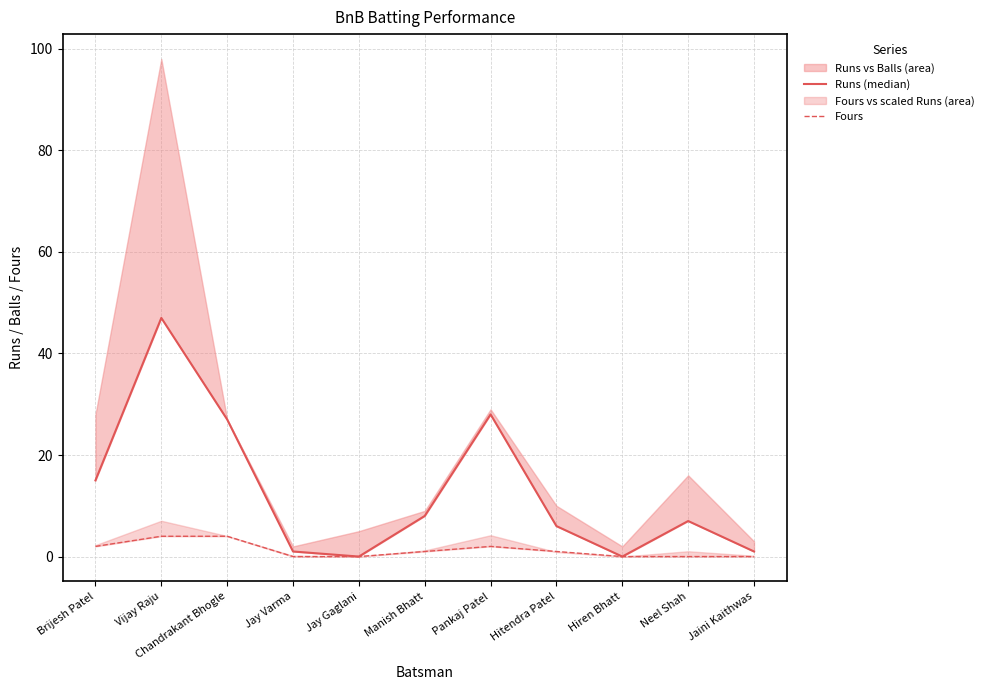

At which label does Fours first exceed 1?

Brijesh Patel